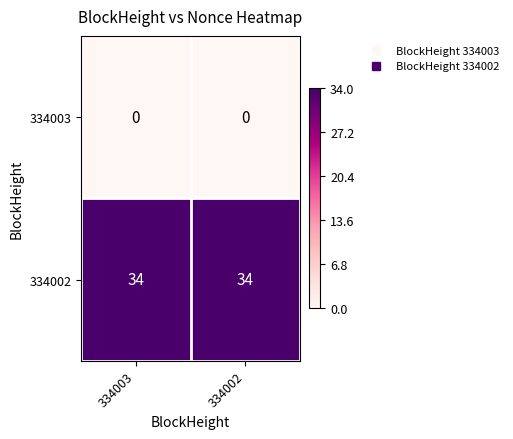

How many data points does each series have?

2